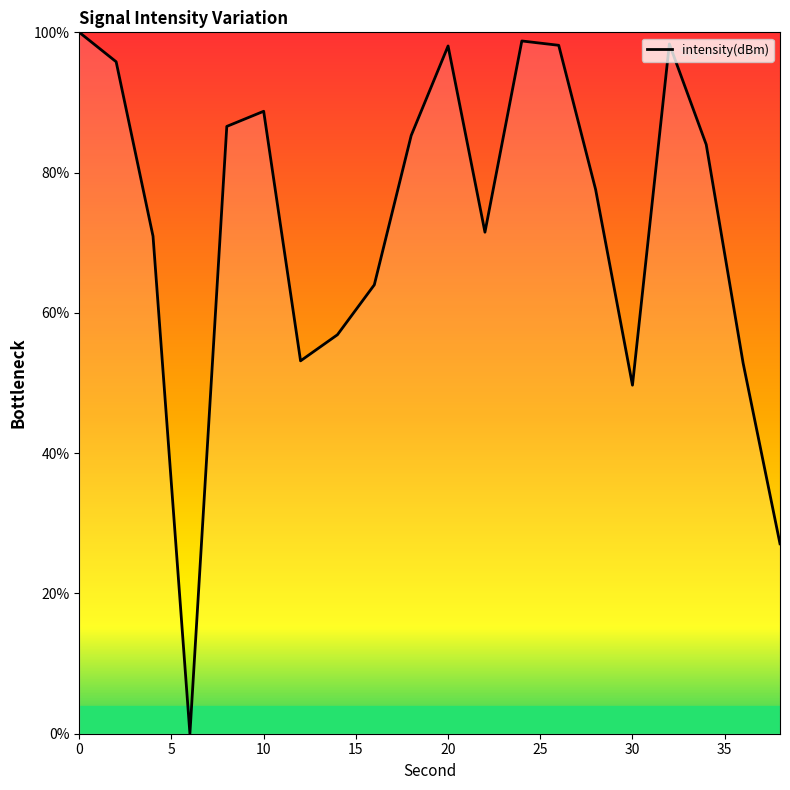

What is the difference between the maximum and minimum values?

100.0